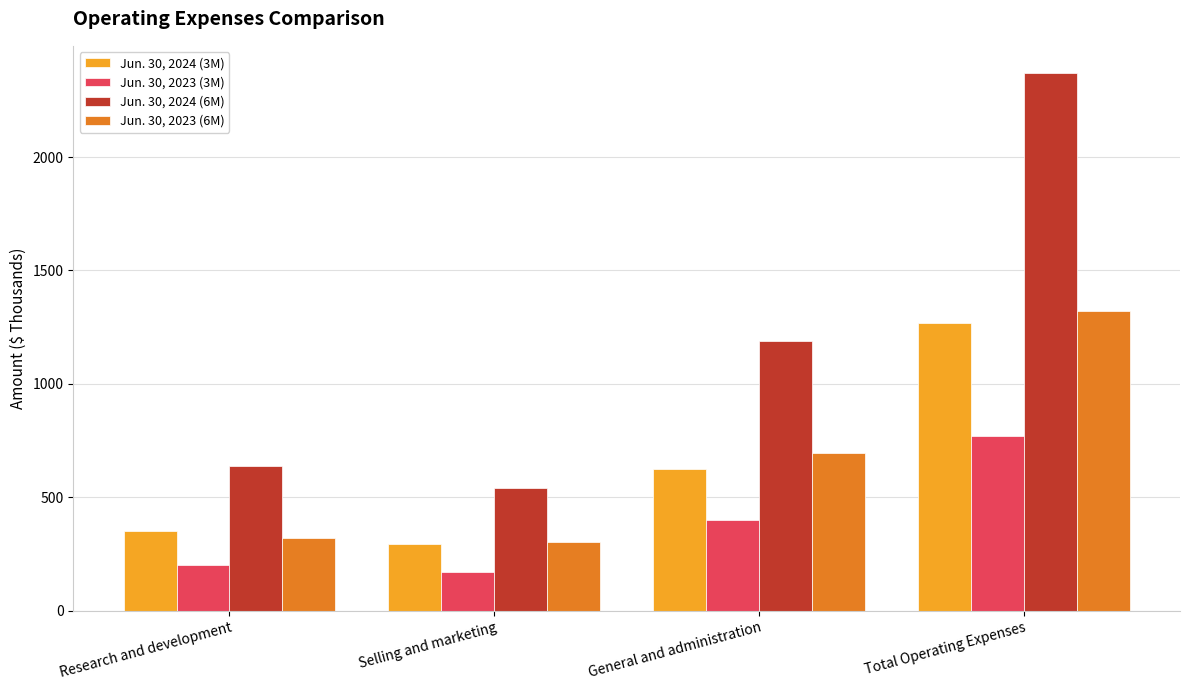

Which series has the largest range (max minus min)?

Jun. 30, 2024 (6M)